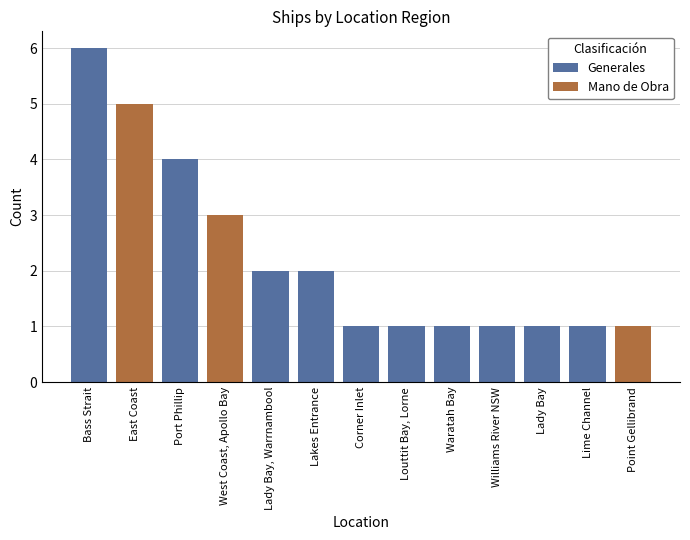

What is the label of the 5th bar from the left?

Lady Bay, Warrnambool